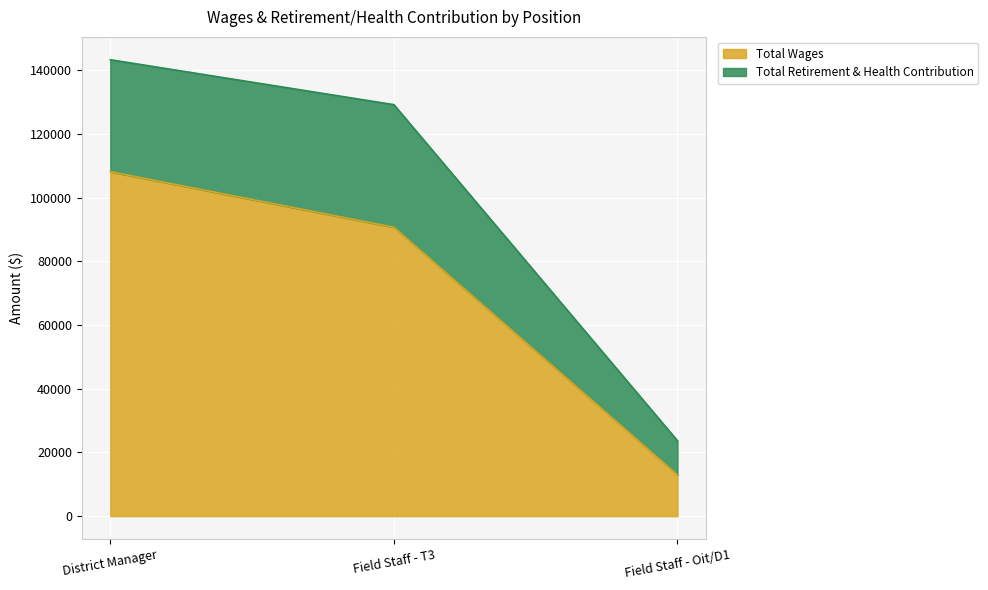

Approximately how many times larger is the value at District Manager compared to Field Staff - T3?

1.2